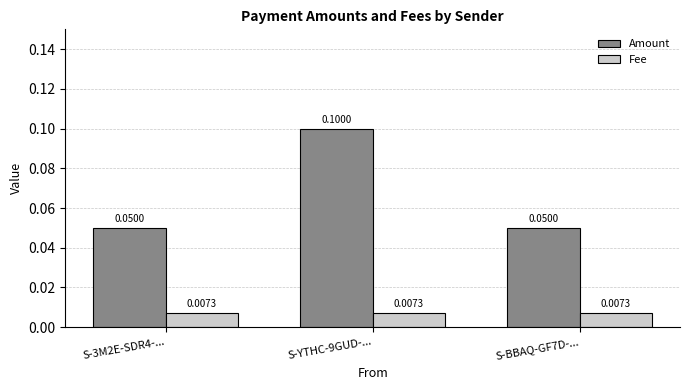

Which series has the largest total across all categories?

Amount